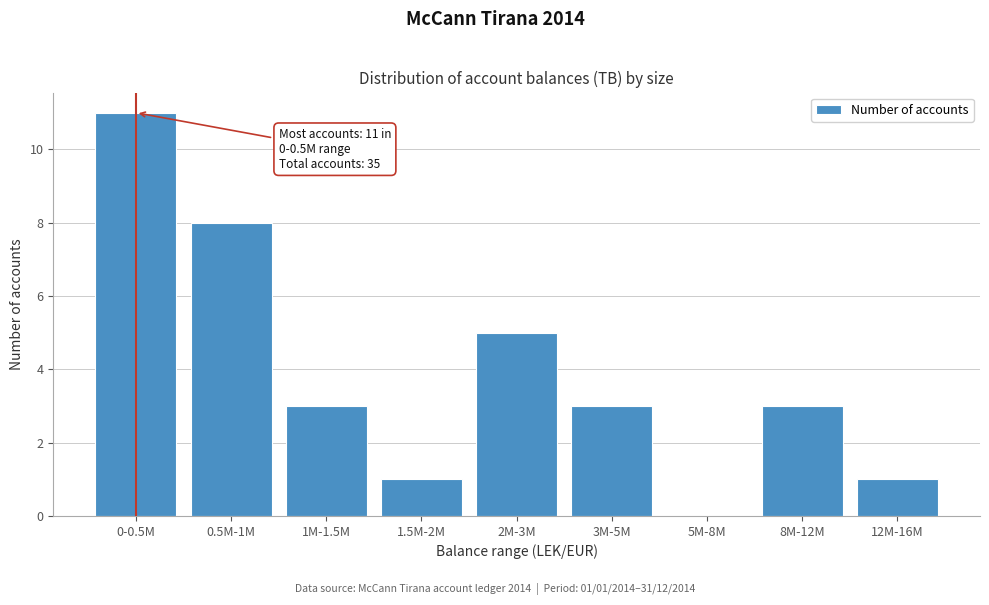

Reading left to right, list all the values displayed in this chart.

0-0.5M=11	0.5M-1M=8	1M-1.5M=3	1.5M-2M=1	2M-3M=5	3M-5M=3	5M-8M=0	8M-12M=3	12M-16M=1